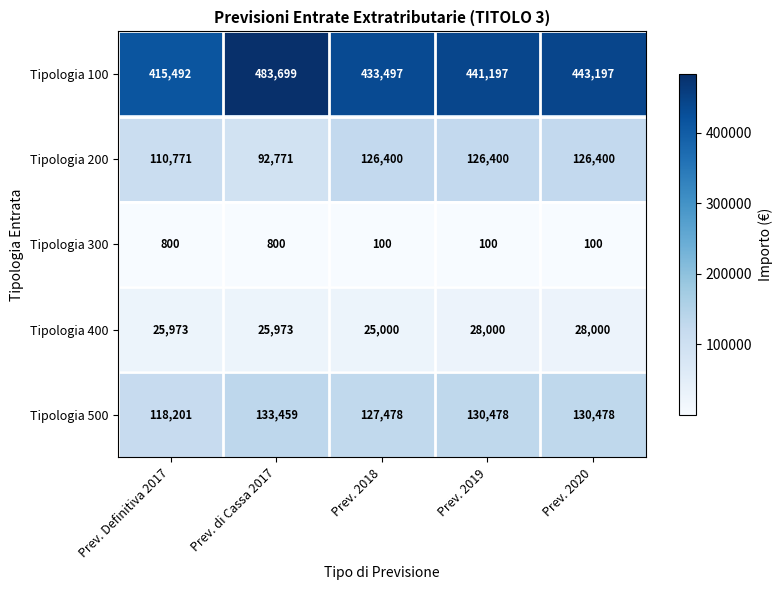

At which label is Tipologia 200 closest to 109585?

Prev. Definitiva 2017